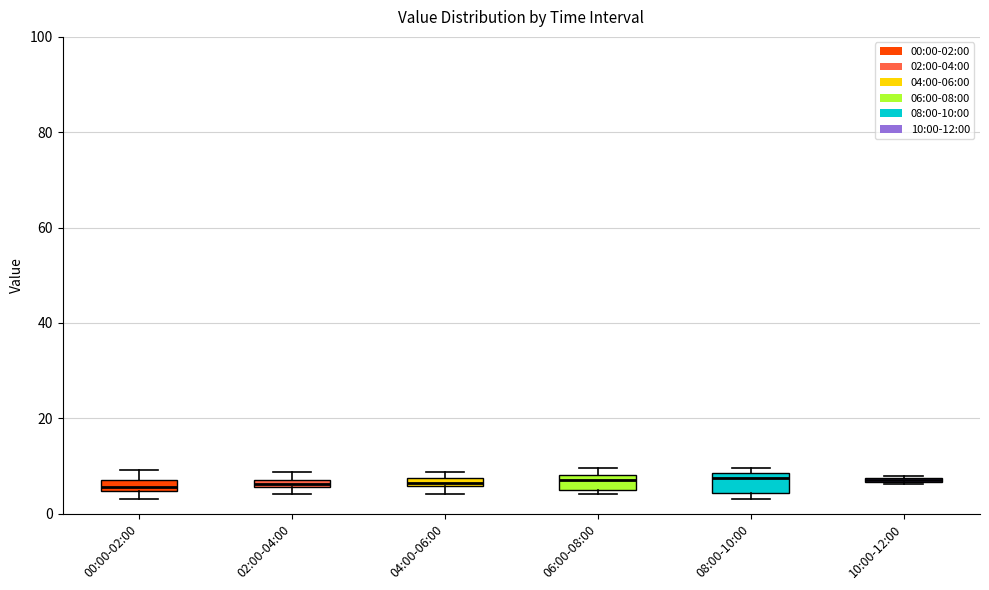

Where is the lower edge of the box for 08:00-10:00 on the y-axis? The values are not printed on the chart, so give them approximately, as read against the axis.

4